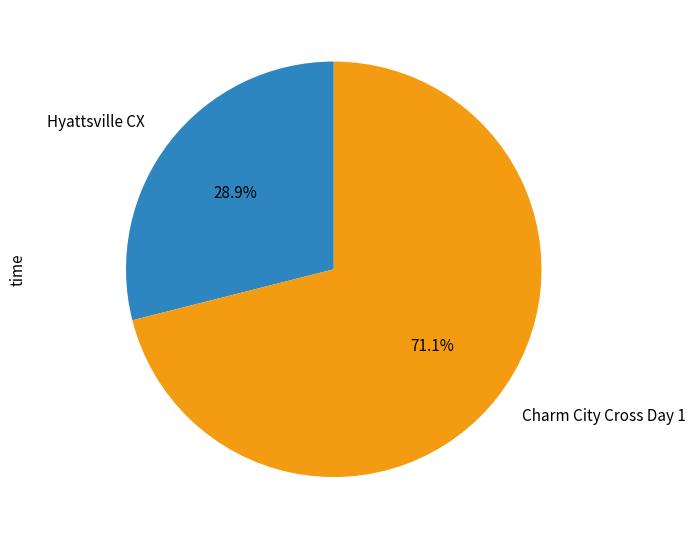

Approximately how many times larger is the value at Hyattsville CX compared to Charm City Cross Day 1?

0.4